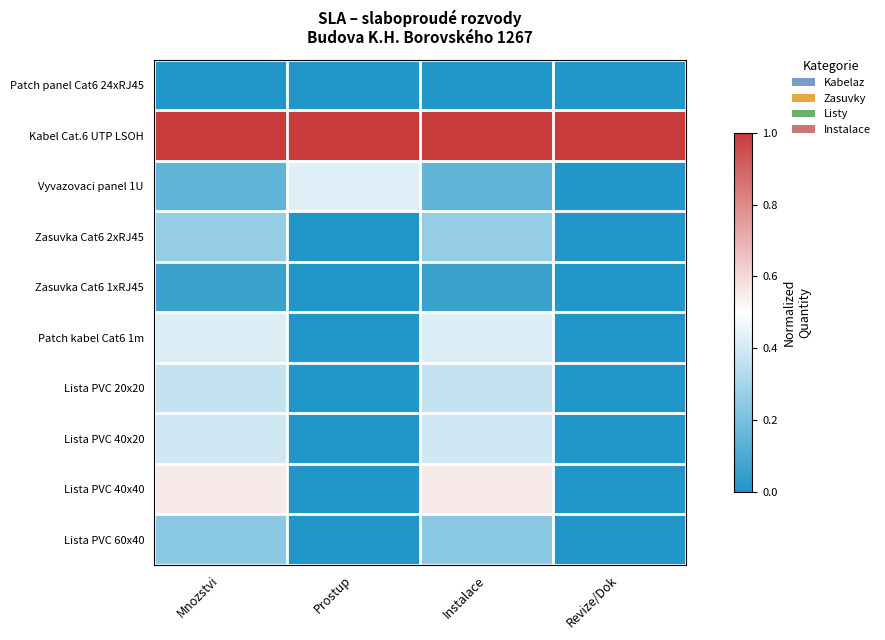

At how many categories does at least one series exceed 0?

4